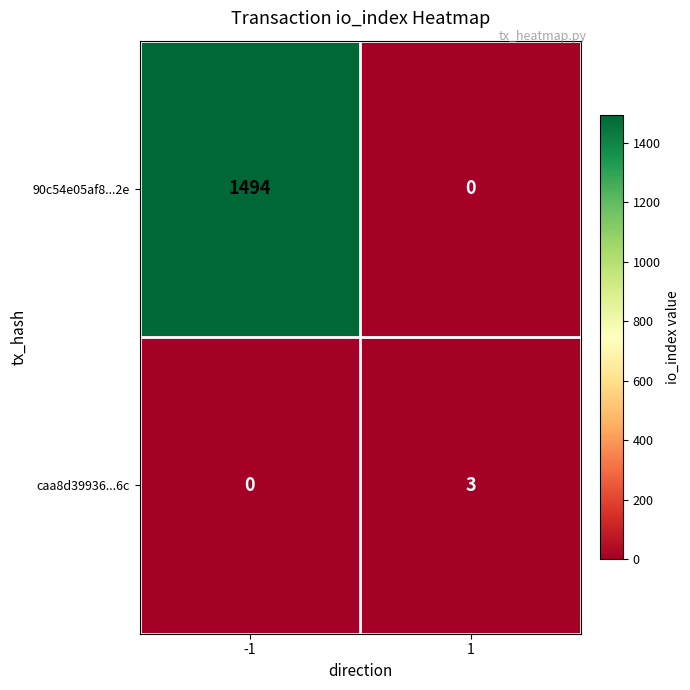

What is the total value across all series at 1?

3